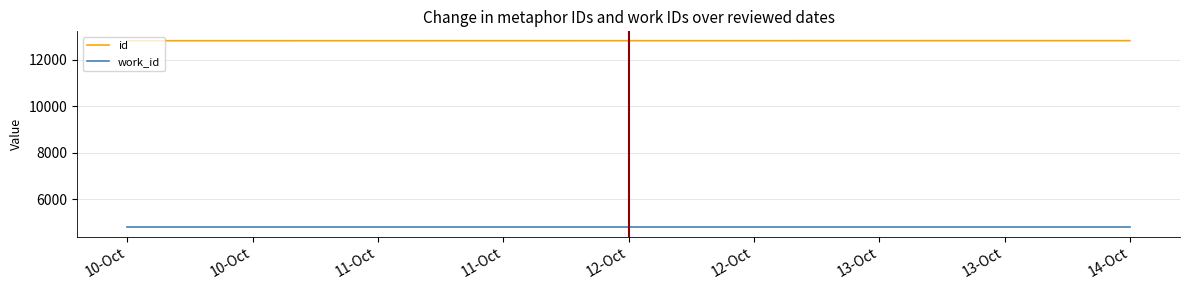

What is the label of the 4th point from the left?

11-Oct